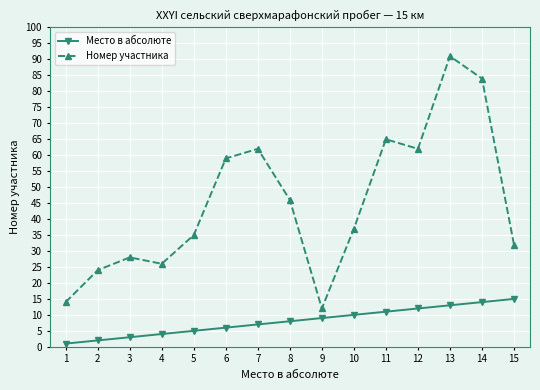

Reading left to right, list all the values displayed in this chart.

Место в абсолюте: 1=1	2=2	3=3	4=4	5=5	6=6	7=7	8=8	9=9	10=10	11=11	12=12	13=13	14=14	15=15
Номер участника: 1=14	2=24	3=28	4=26	5=35	6=59	7=62	8=46	9=12	10=37	11=65	12=62	13=91	14=84	15=32